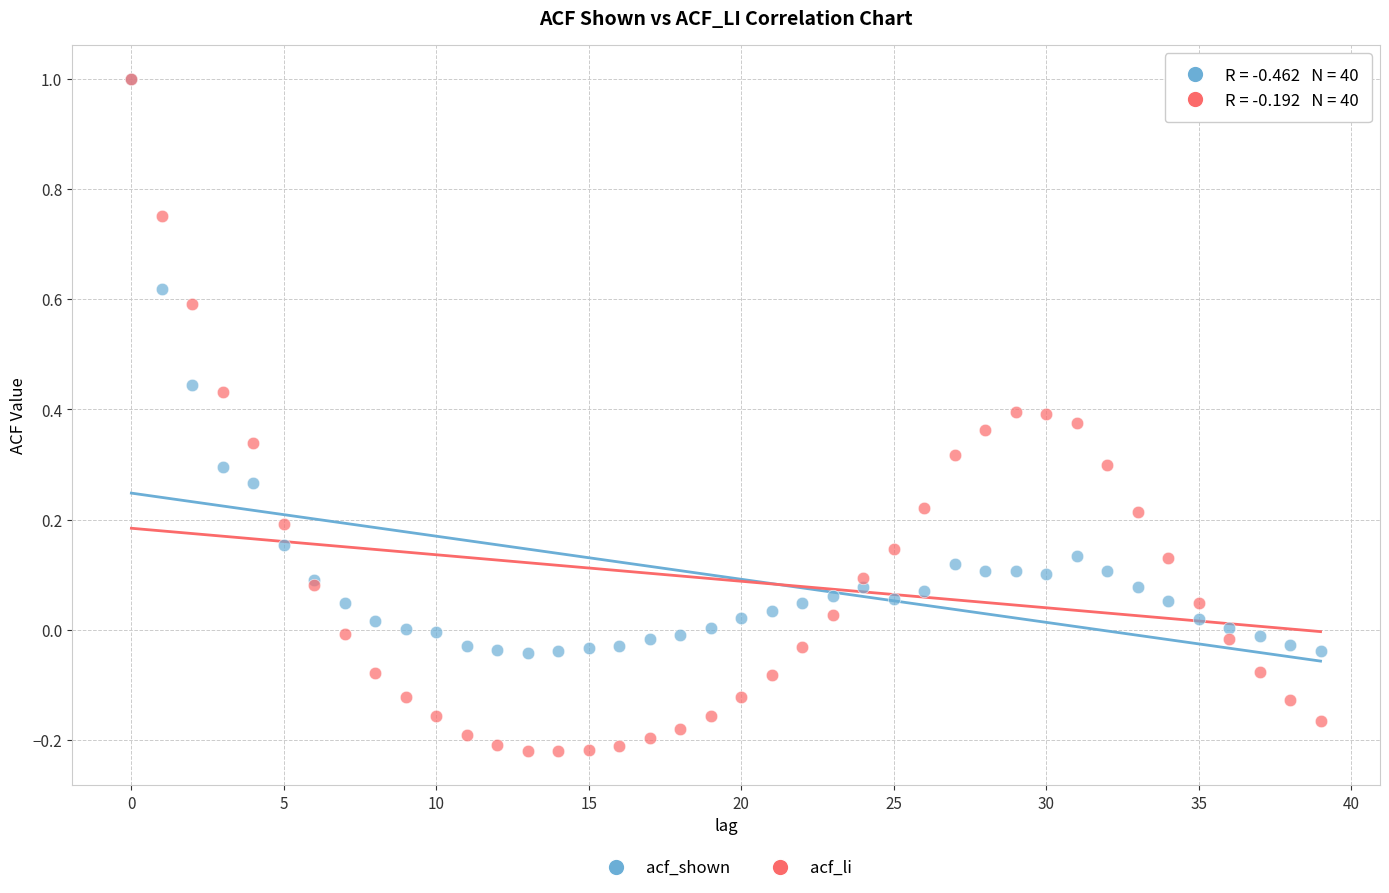

What are all the series names shown in the legend?

acf_shown, acf_li